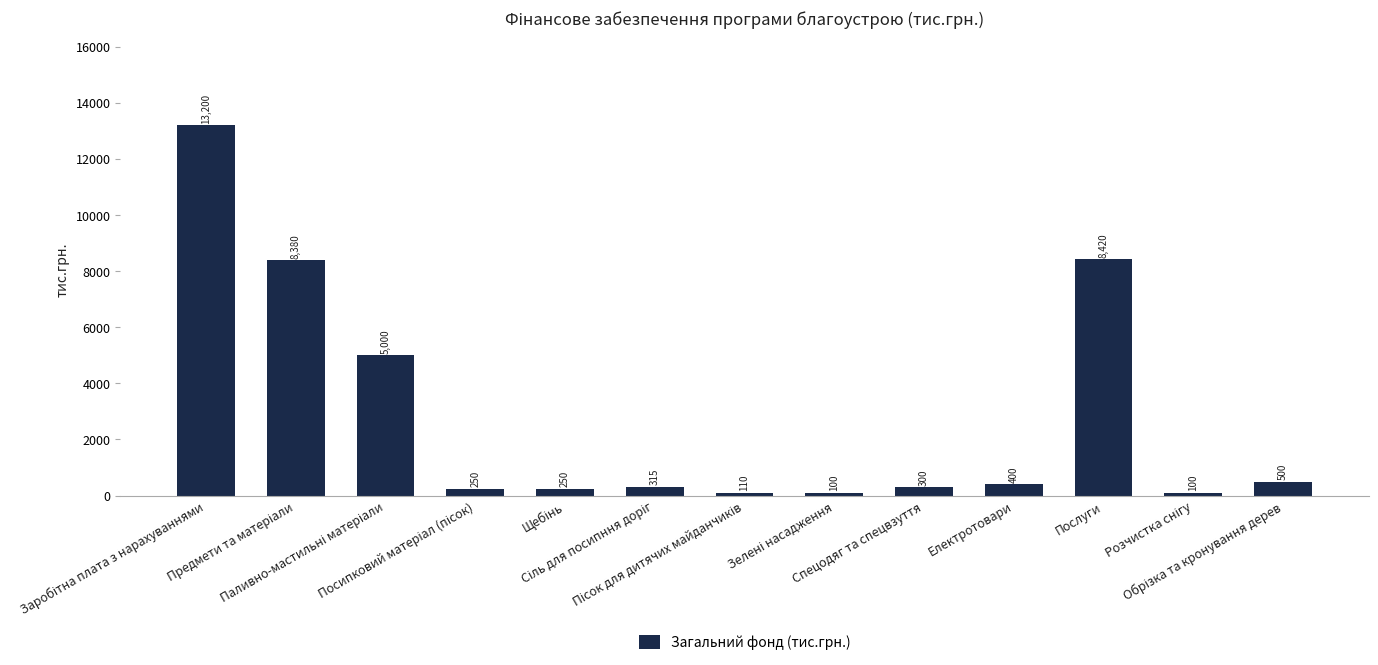

What is the maximum value shown in the chart?

13200